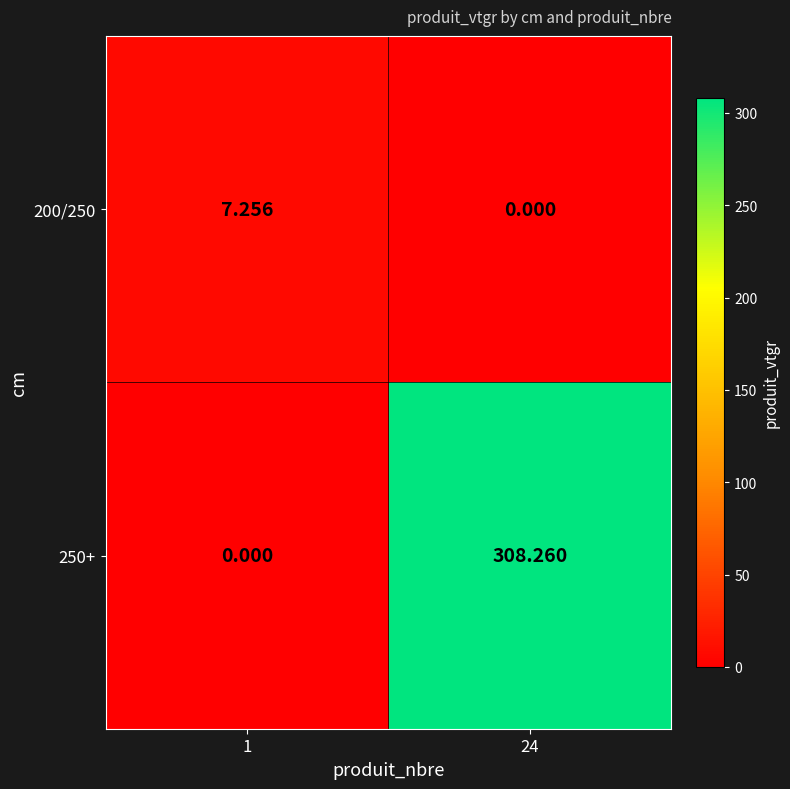

Is the value of 200/250 at 1 greater than the value of 250+ at 1?

Yes